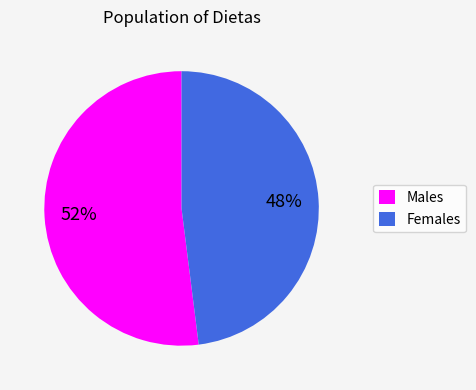

The Males slice represents 38% of the pie. True or false?

False